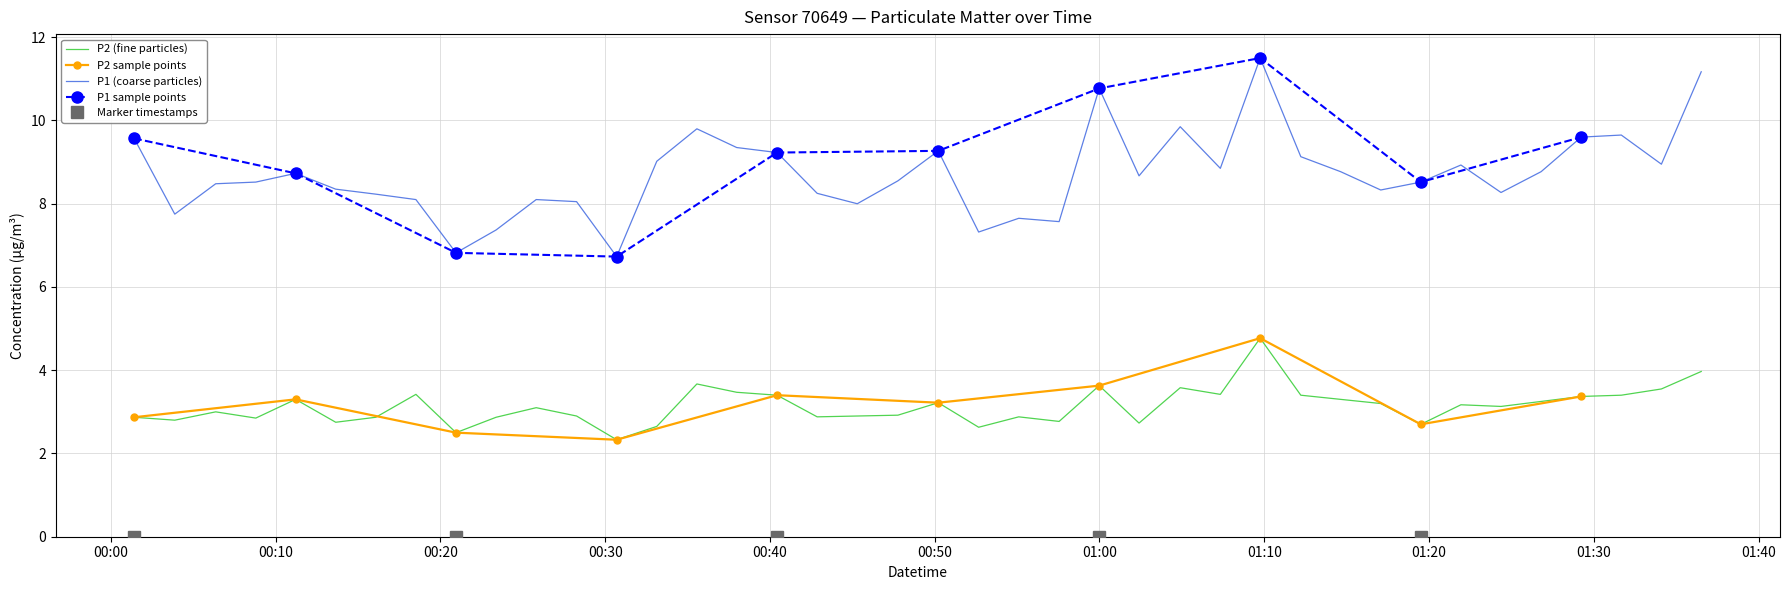

What is the difference between the second highest and second lowest values in the P1 series?

4.3